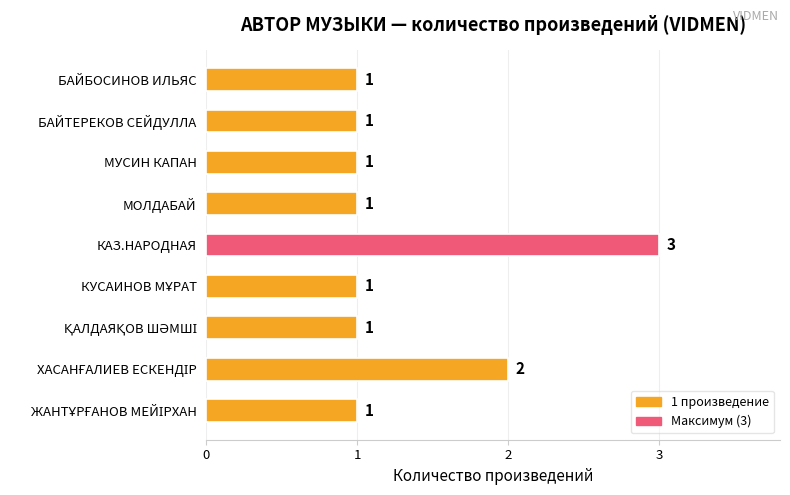

How many values are between 1 and 2?

8